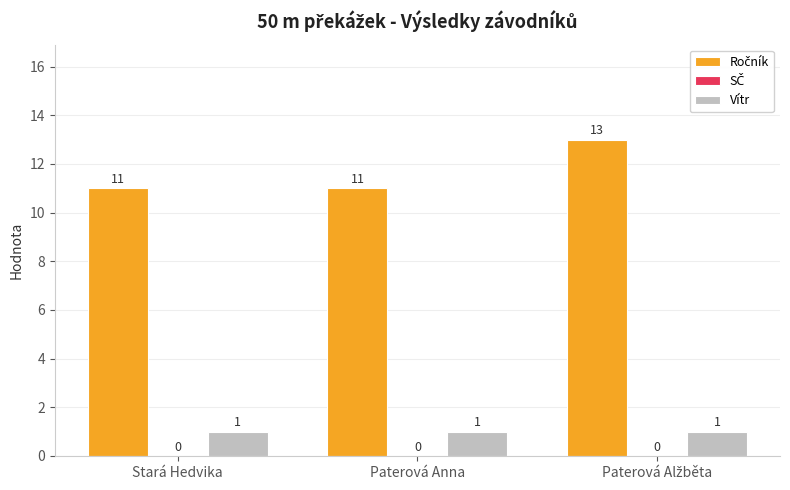

How many series are shown in this chart?

2